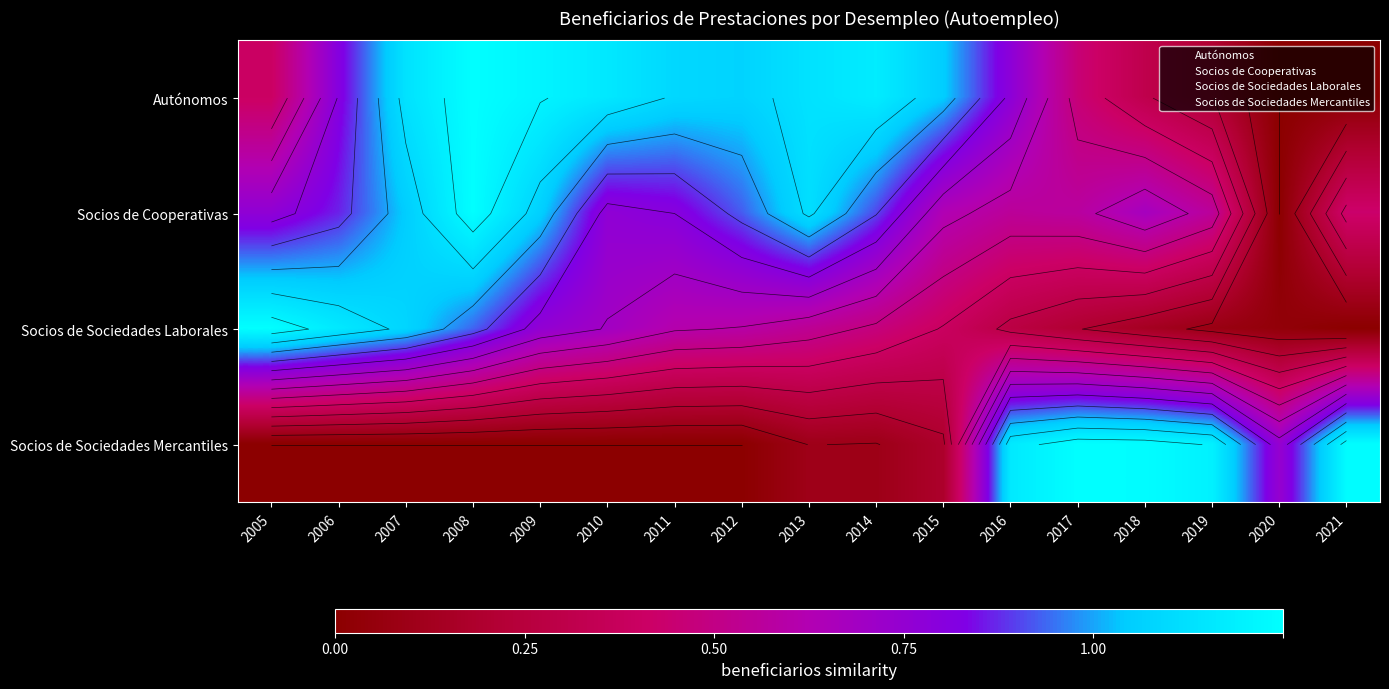

What is the maximum value shown in the chart?

1.0